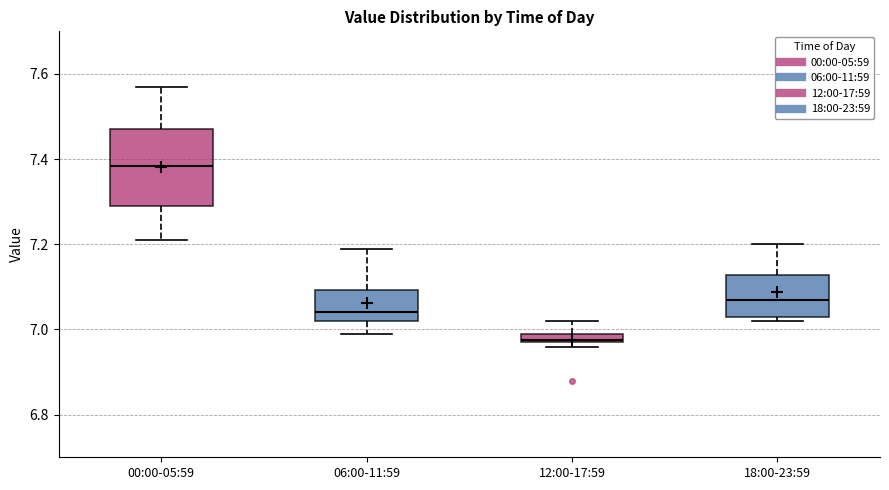

Which box's median line is the highest?

00:00-05:59